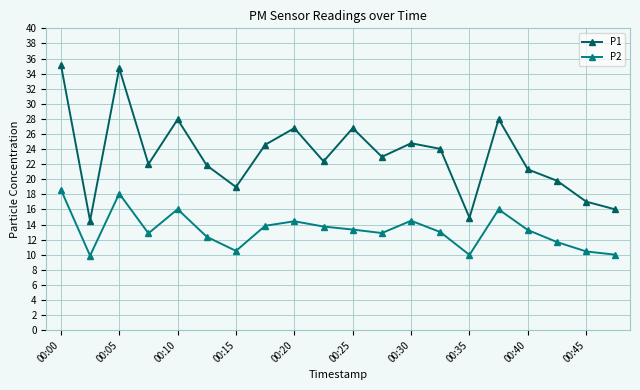

What is the sum of all P1 values?

464.4